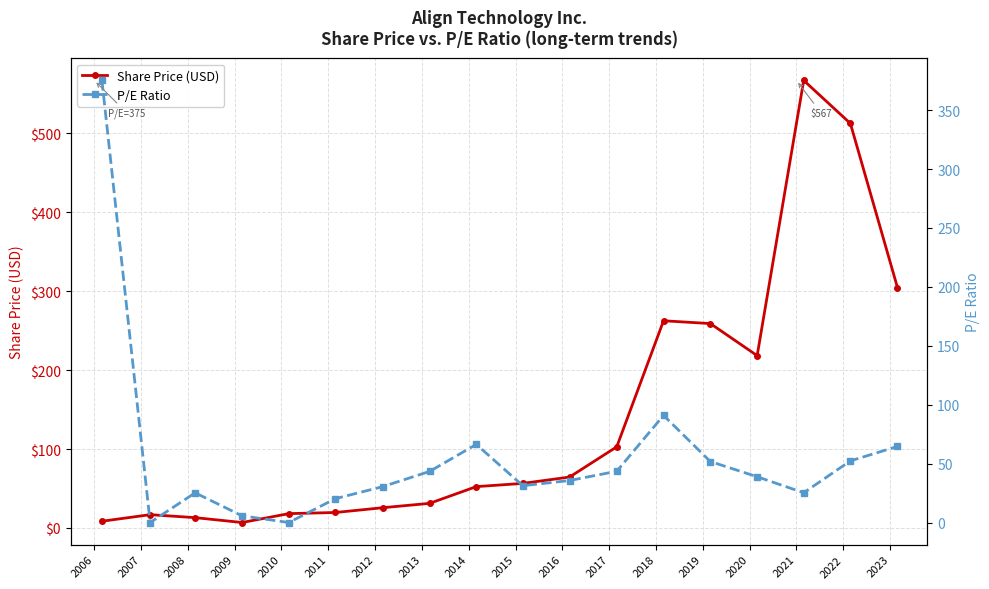

After their last crossing, which series has the higher values: P/E Ratio or Share Price (USD)?

Share Price (USD)